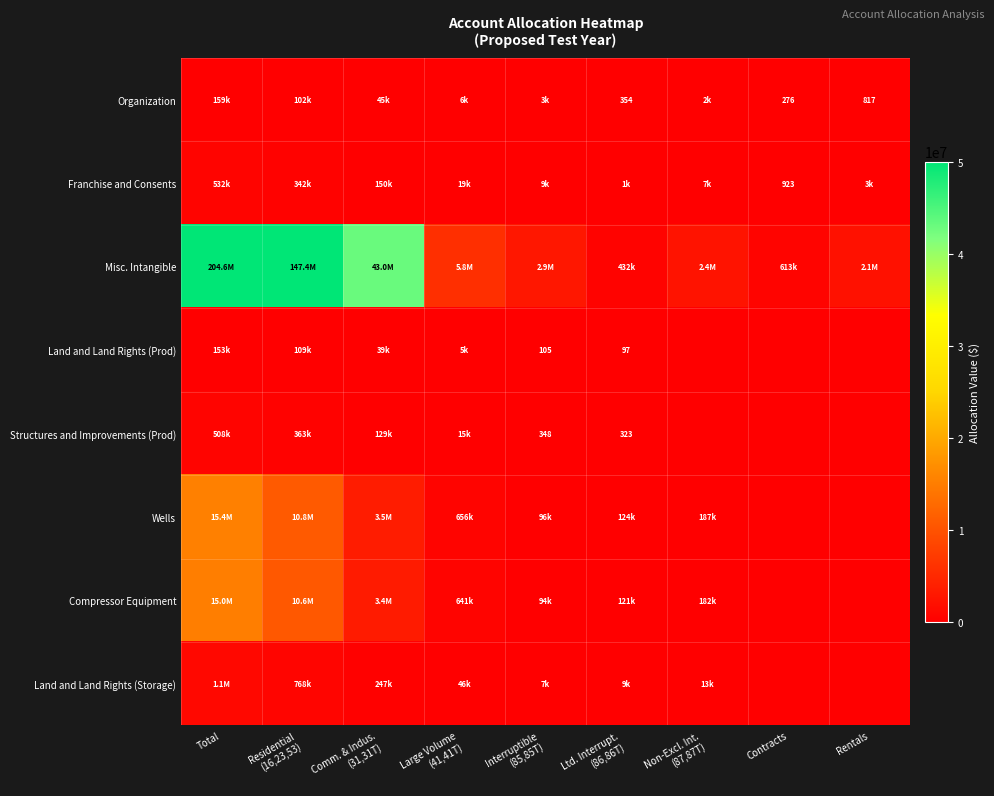

Rank the series by their maximum value, from highest to lowest.

Misc. Intangible, Wells, Compressor Equipment, Land and Land Rights (Storage), Franchise and Consents, Structures and Improvements (Prod), Organization, Land and Land Rights (Prod)